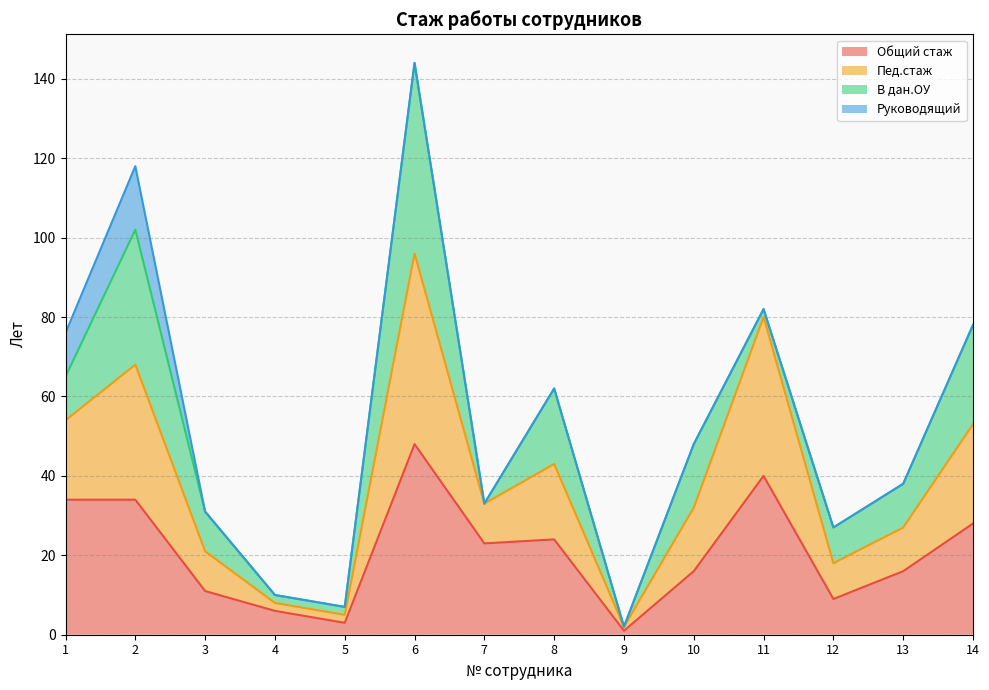

What is the difference between the Общий стаж values at 7 and 11?

17